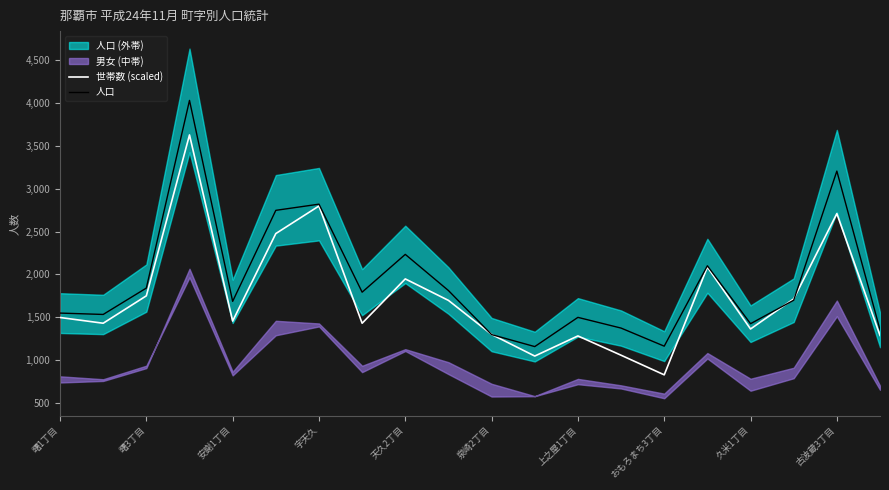

What value does the 人口 series have at 字天久?

2819.0